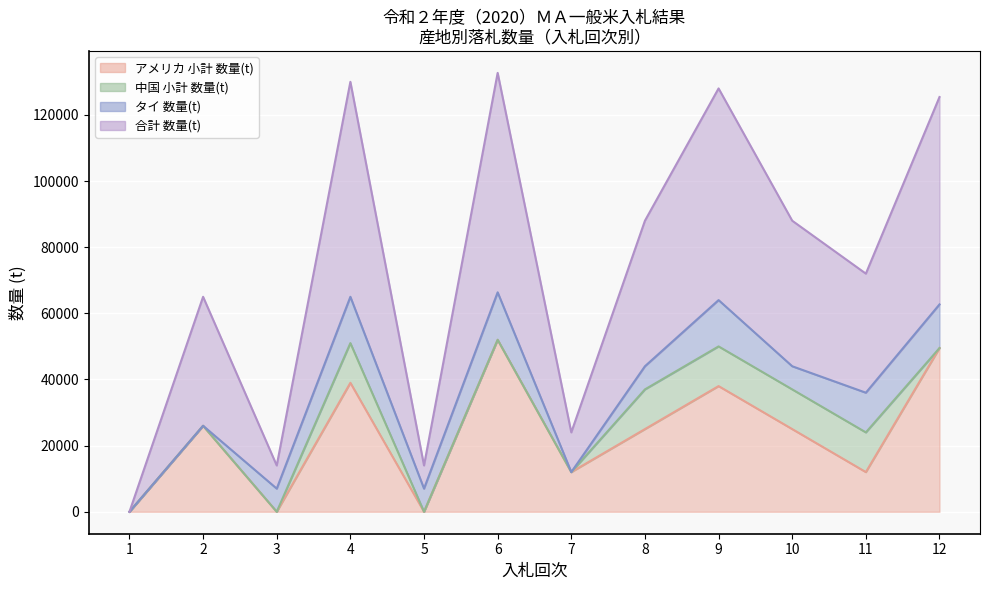

True or false: 合計 数量(t) and アメリカ 小計 数量(t) cross at least once.

False